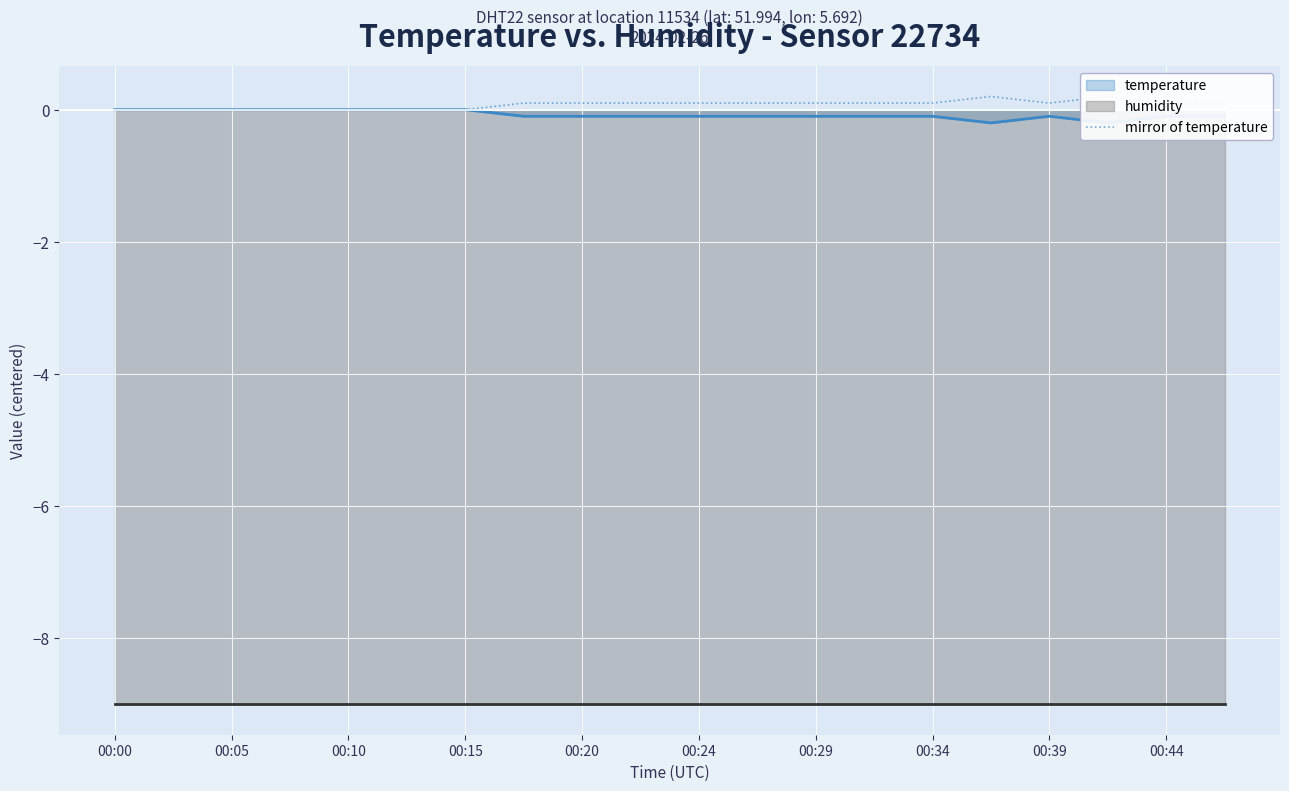

What is the maximum value shown in the chart?

0.2